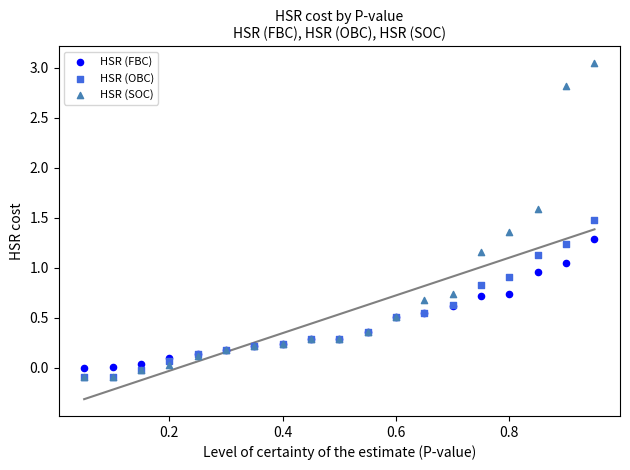

Which series reaches the maximum Y coordinate?

HSR (SOC)